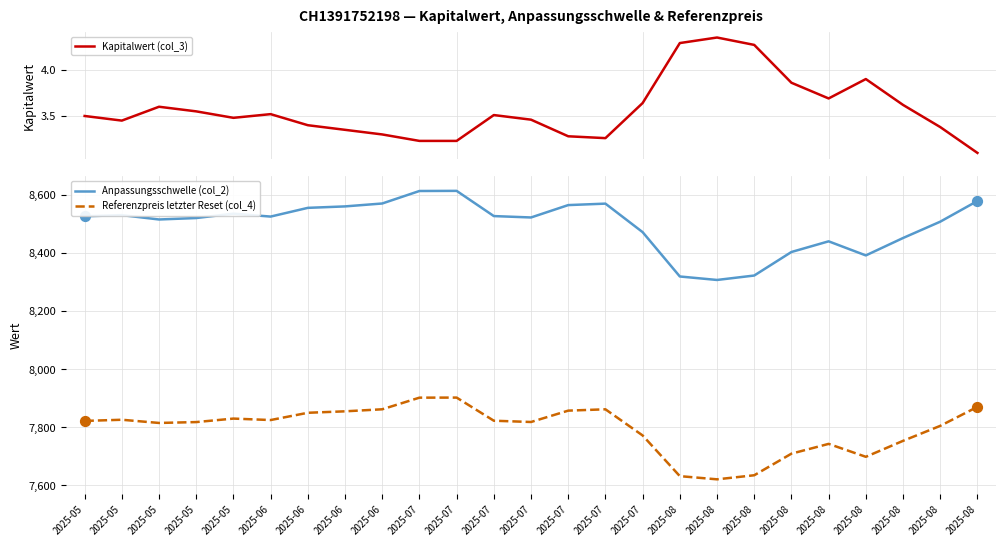

What is the total value across all series at 2025-07?

16518.2